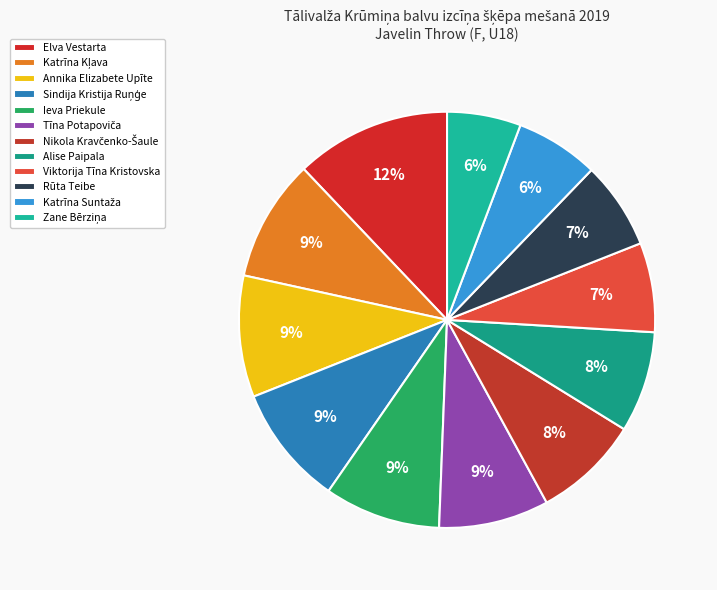

The Elva Vestarta slice represents 12% of the pie. True or false?

True